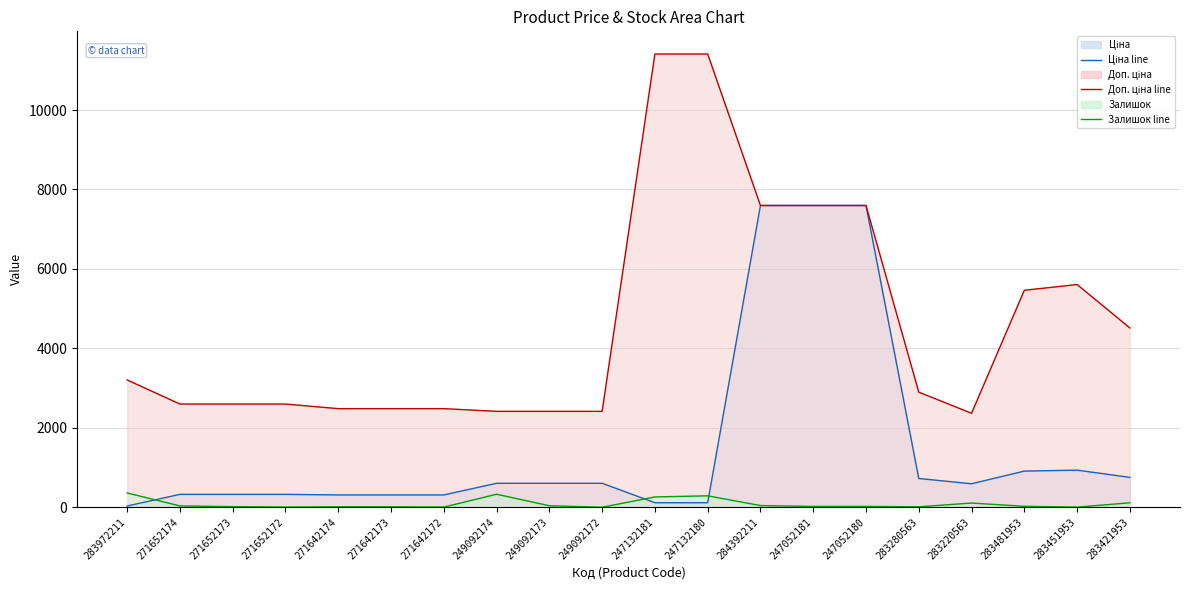

At which label is Ціна line closest to 3814?

283451953